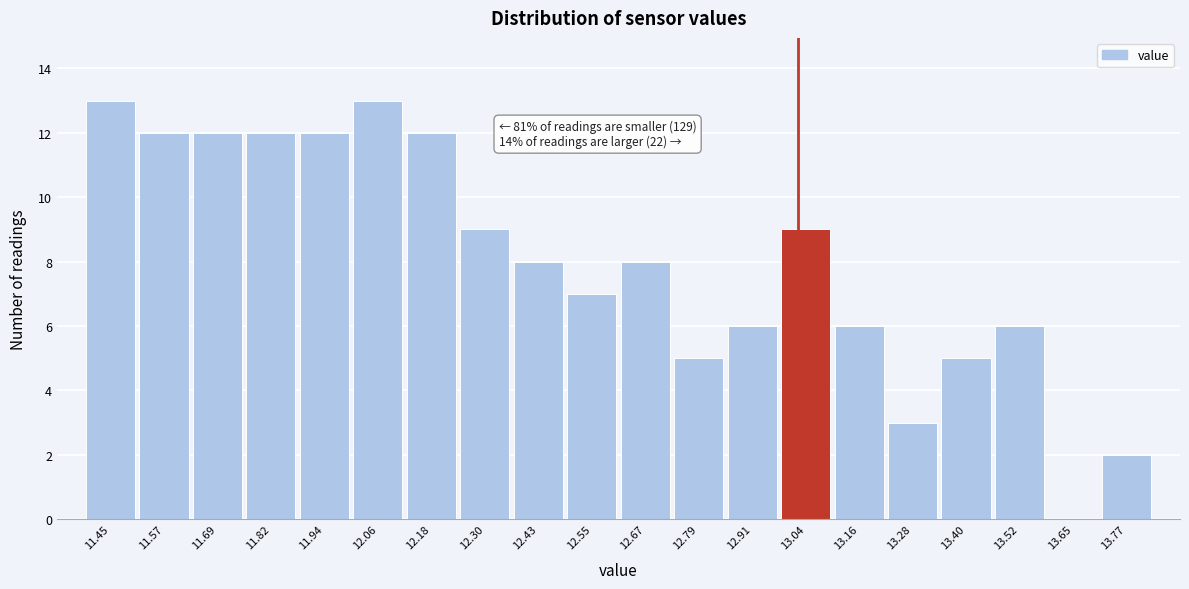

Reading right to left, list all the values displayed in this chart.

13.77=2	13.65=0	13.52=6	13.40=5	13.28=3	13.16=6	13.04=9	12.91=6	12.79=5	12.67=8	12.55=7	12.43=8	12.30=9	12.18=12	12.06=13	11.94=12	11.82=12	11.69=12	11.57=12	11.45=13